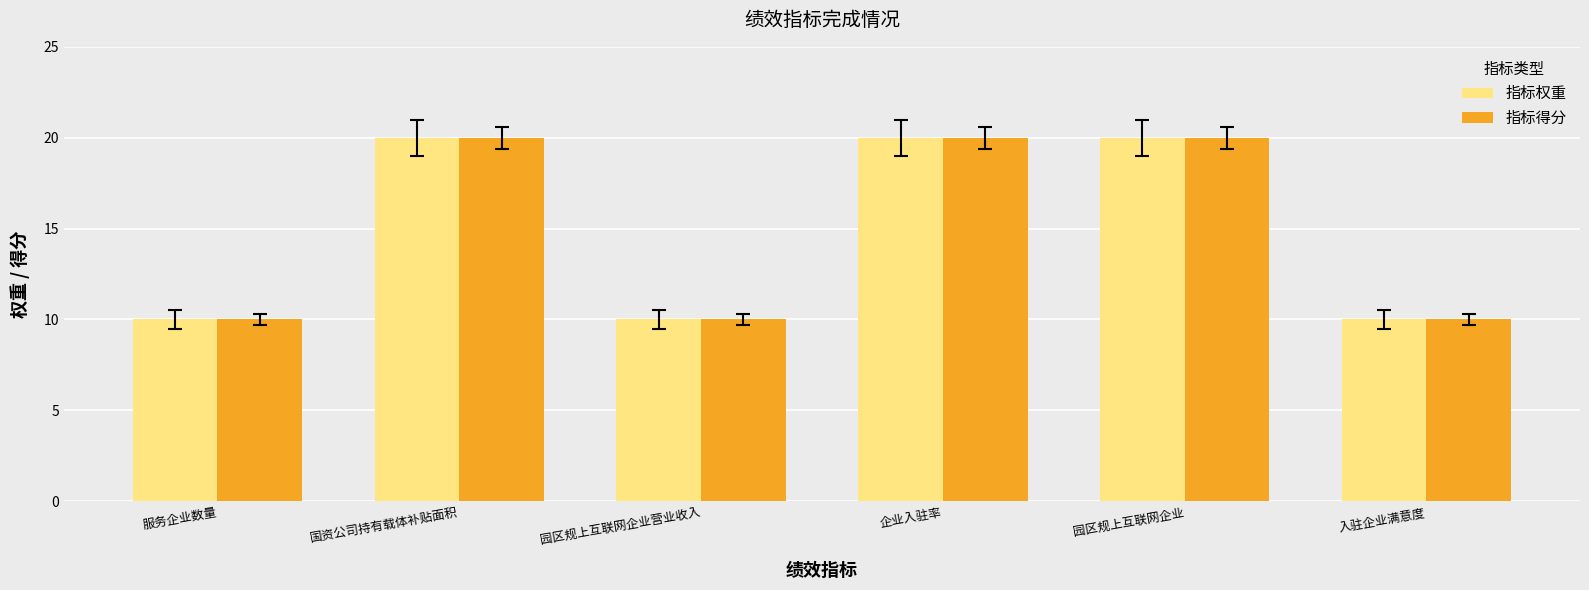

What is the maximum value shown in the chart?

20